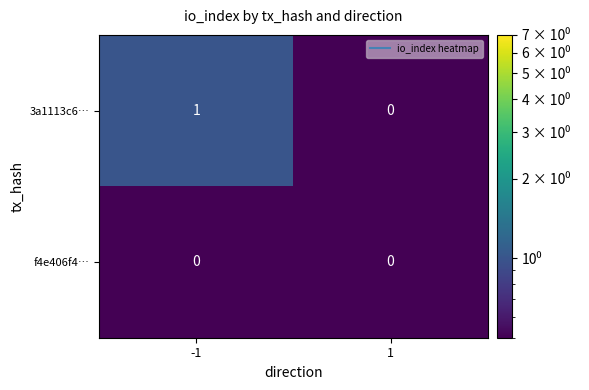

Which series has the largest range (max minus min)?

3a1113c6…